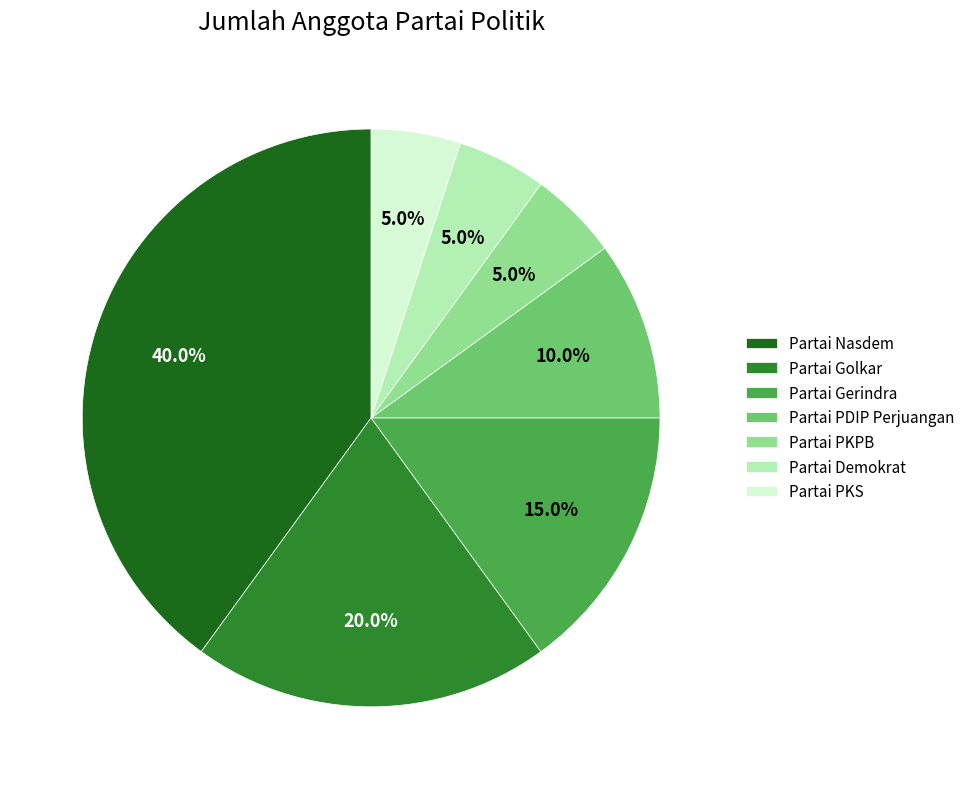

Which slice is the largest?

Partai Nasdem